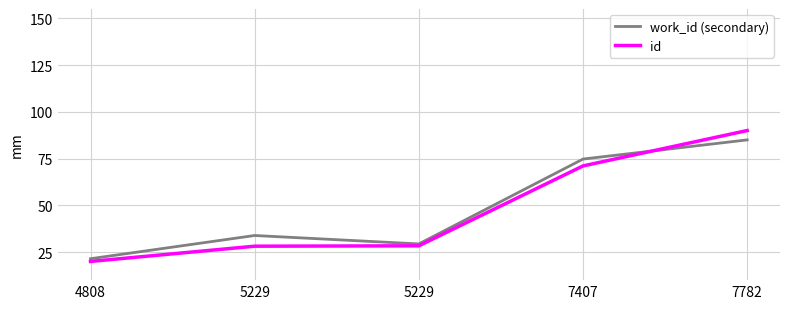

True or false: id and work_id (secondary) cross at least once.

True